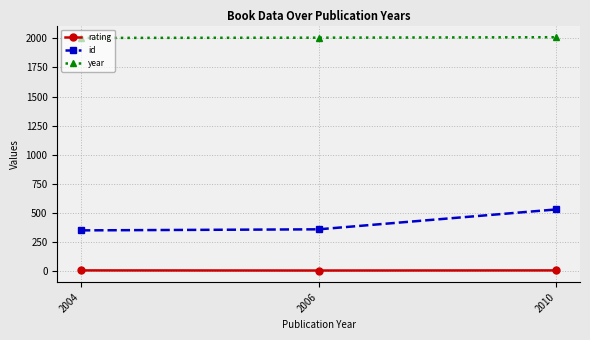

The year series shows 443 at 2006. True or false?

False